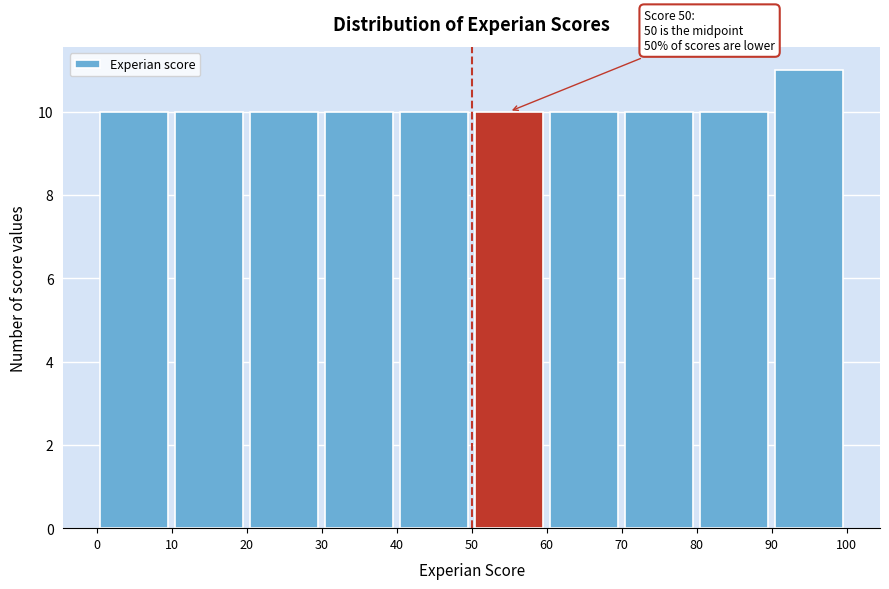

Over which range of the x-axis is the bar tallest?

90 to 100